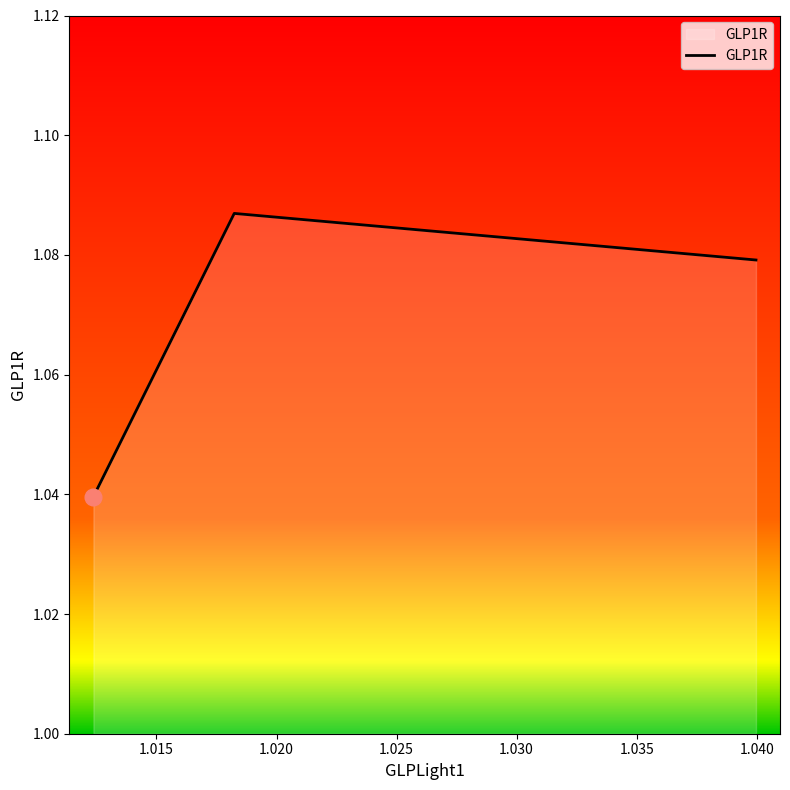

Count the values in the range 1 to 2.

3